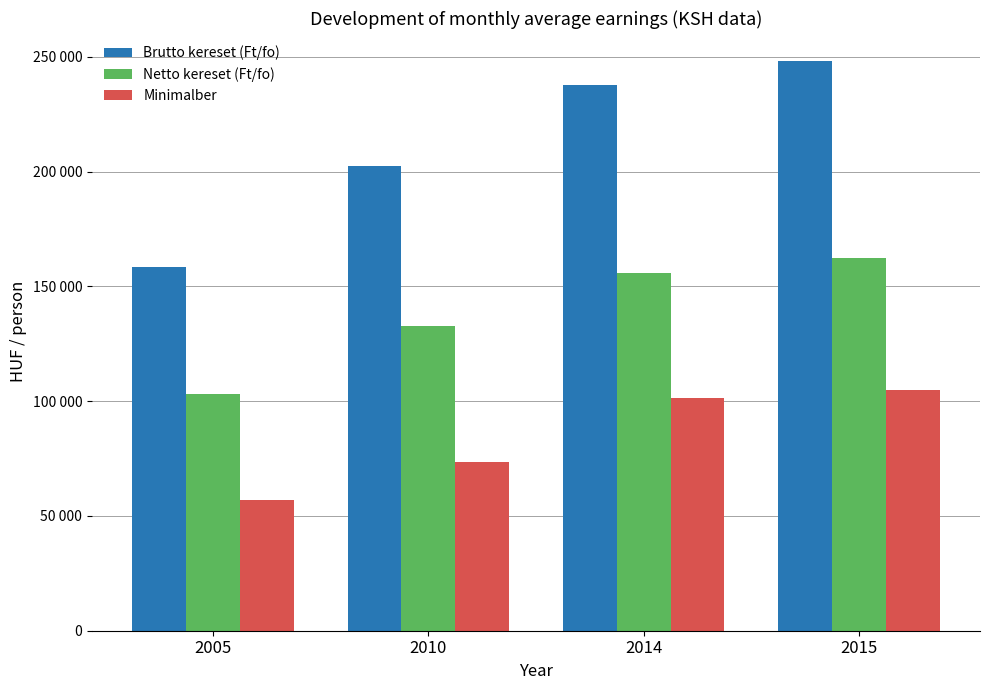

What are all the series names shown in the legend?

Brutto kereset (Ft/fo), Netto kereset (Ft/fo), Minimalber